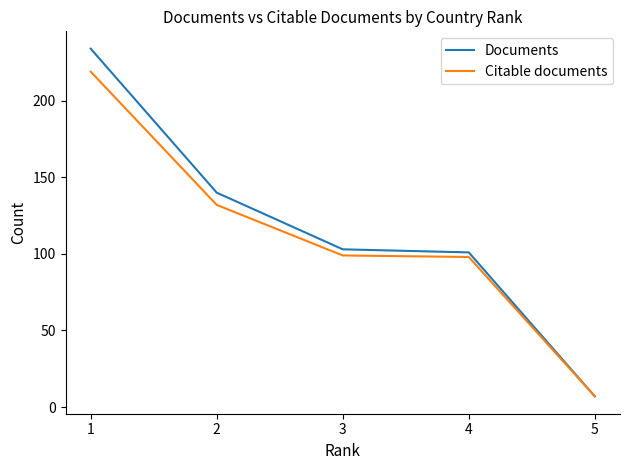

List the series in order of their peak value, lowest first.

Citable documents, Documents